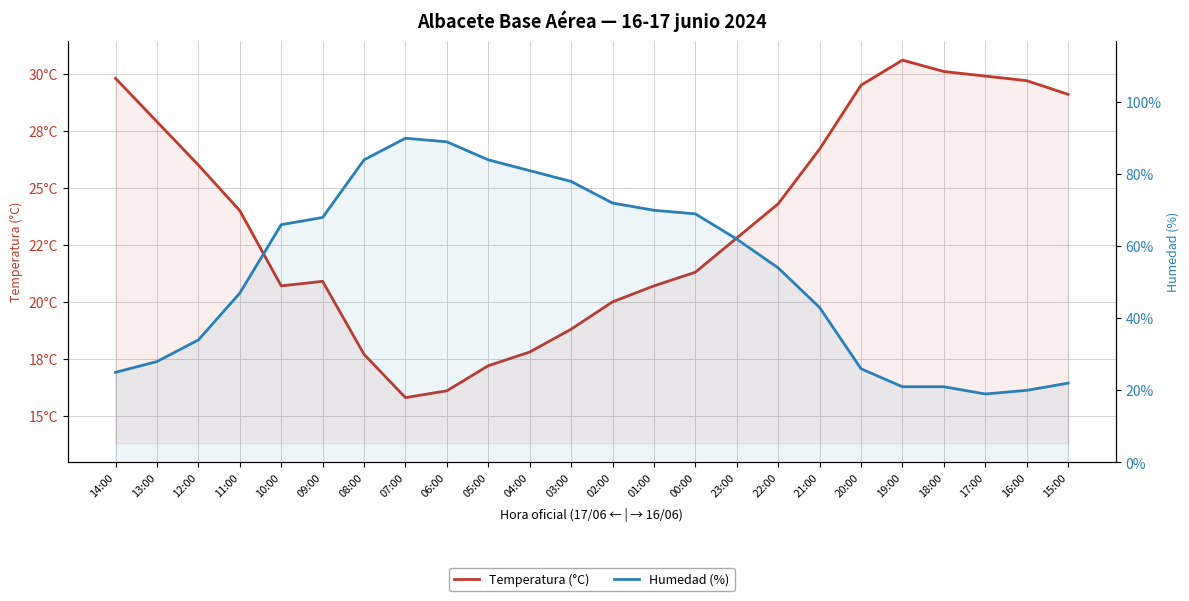

Which label corresponds to the smallest value in the chart?

07:00